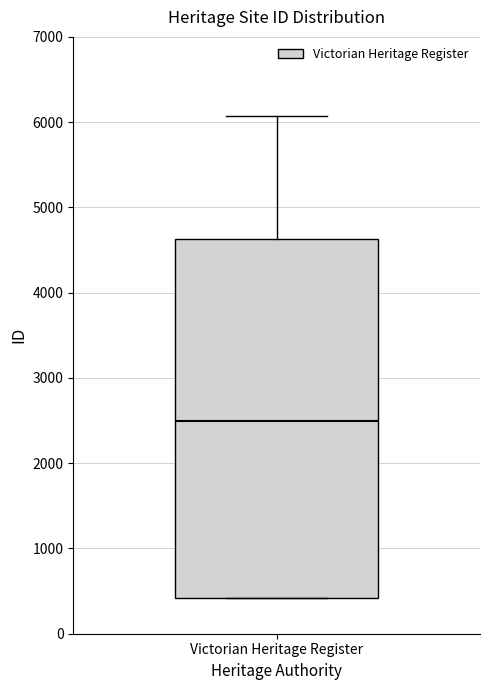

Read this box plot against the y-axis: the position of the median line, the range covered by the box, and the ends of both whiskers. The values are not printed on the chart, so give them approximately, as read against the axis.

median 2500, box 400 to 4600, whiskers 400 to 6100